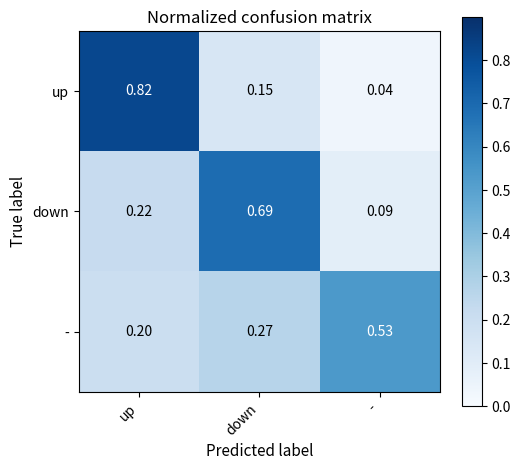

At which label is down closest to 0?

-